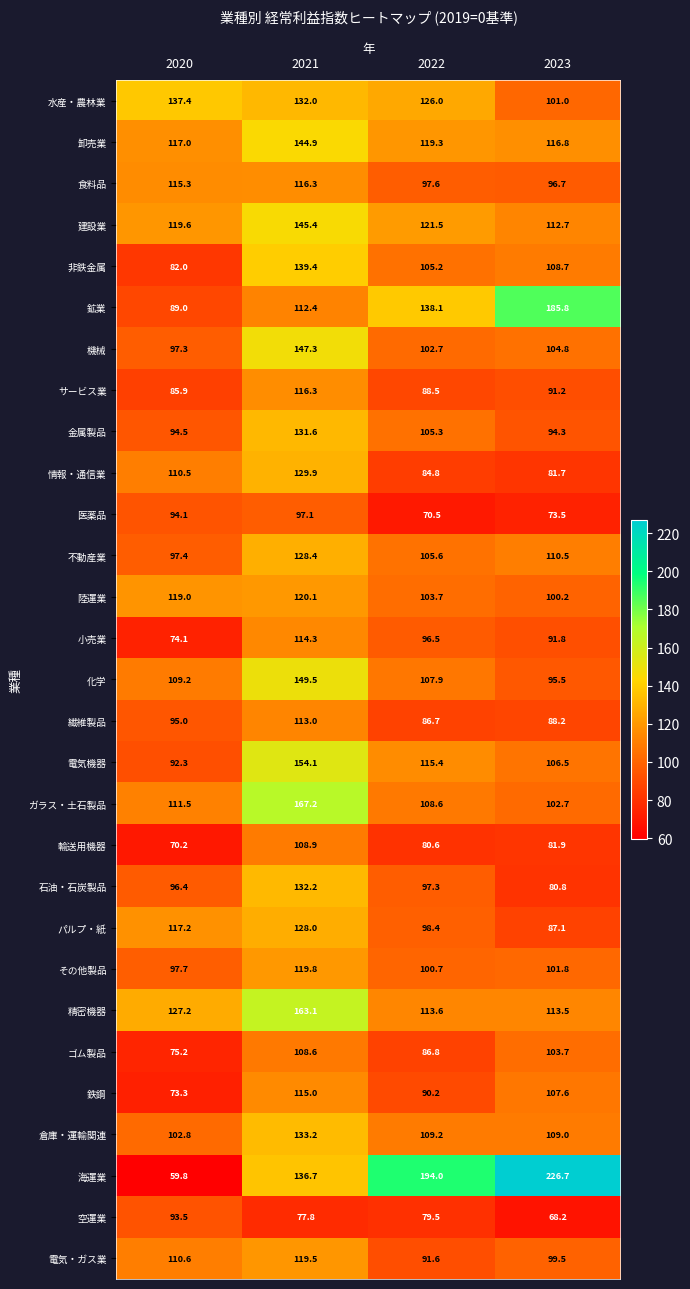

What is the difference between the maximum and minimum values in the 情報・通信業 series?

48.2